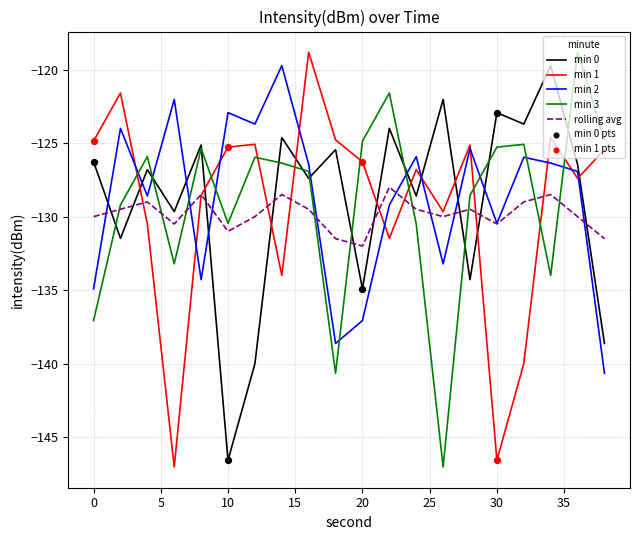

What is the lowest value of the min 2 series?

-140.7